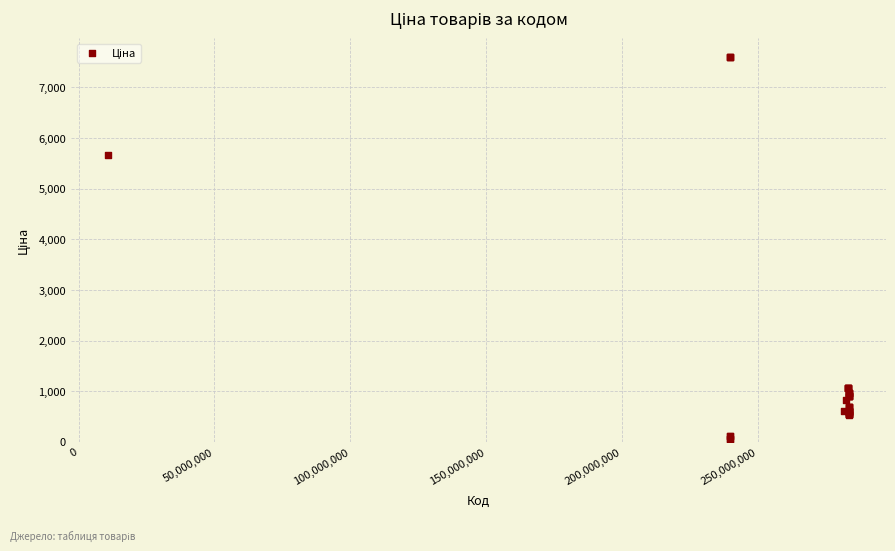

What Y value in the scatter plot is closest to 3826?

5673.8